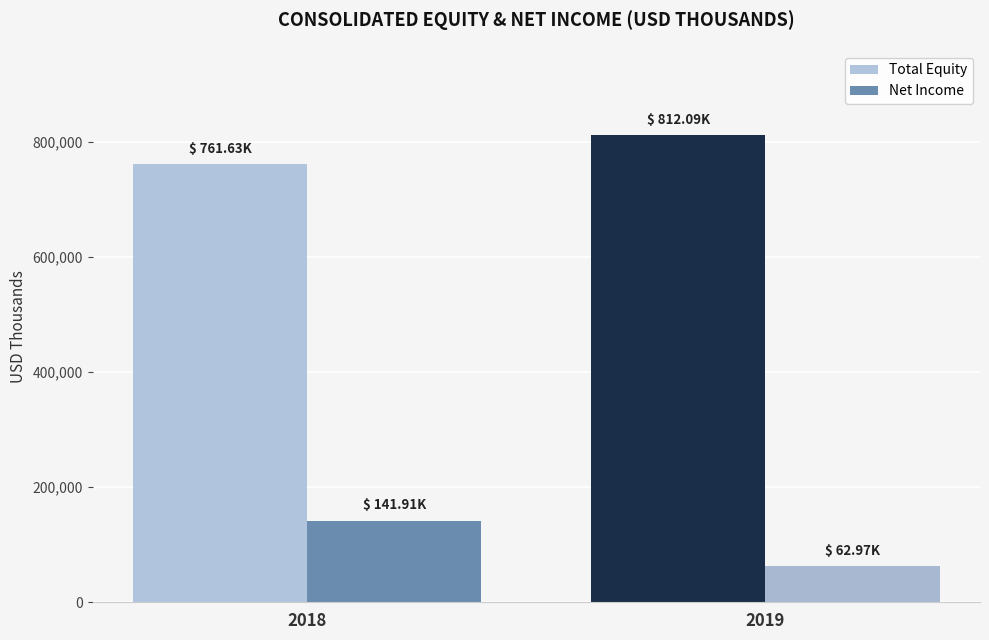

What is the value of the Net Income bar at the 2nd from the left?

62971